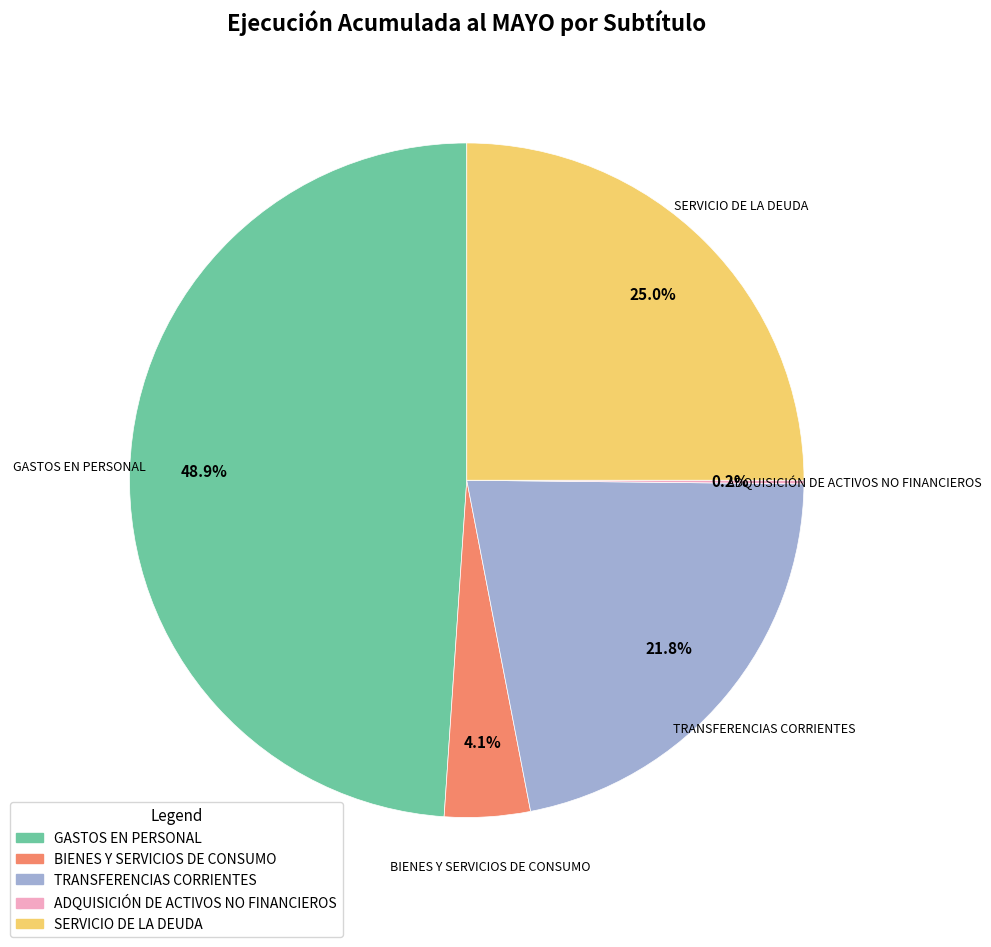

Which category has the biggest portion of the pie?

GASTOS EN PERSONAL